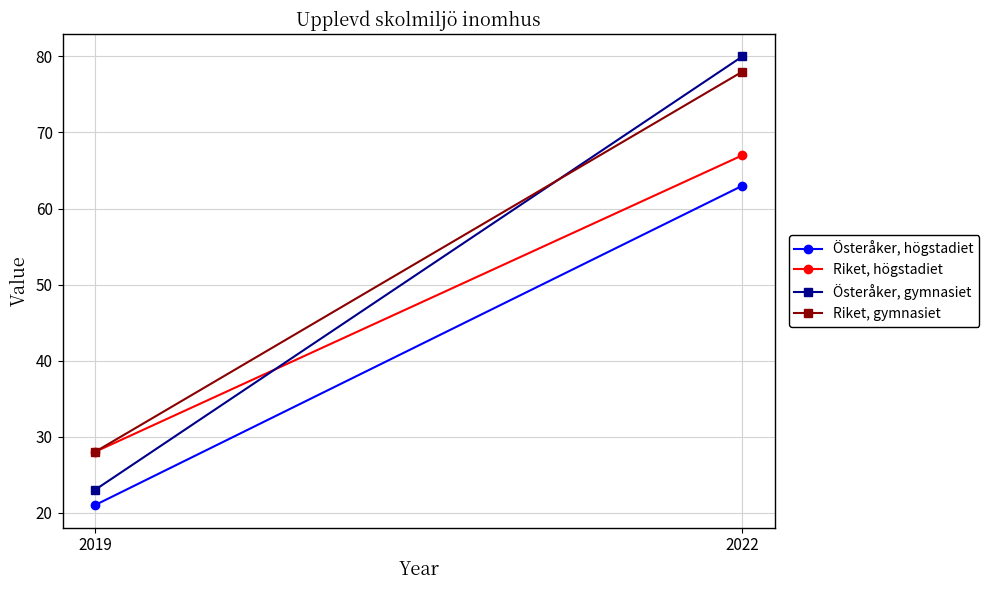

At 2019, list the series in order from largest to smallest.

Riket, högstadiet, Riket, gymnasiet, Österåker, gymnasiet, Österåker, högstadiet